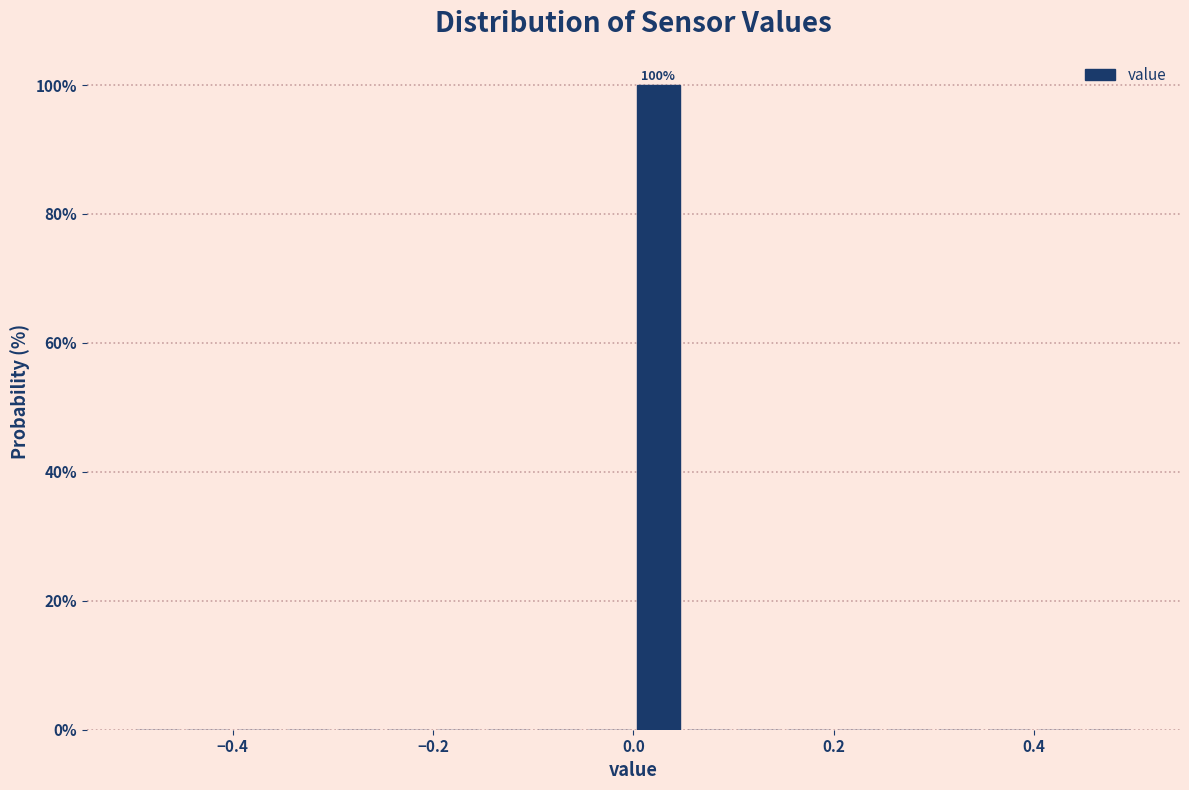

Read against the x-axis, roughly where is the centre of the tallest bar?

0.02